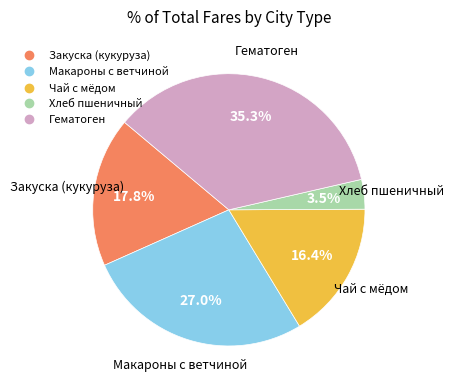

Between Гематоген and Хлеб пшеничный, which is larger?

Гематоген